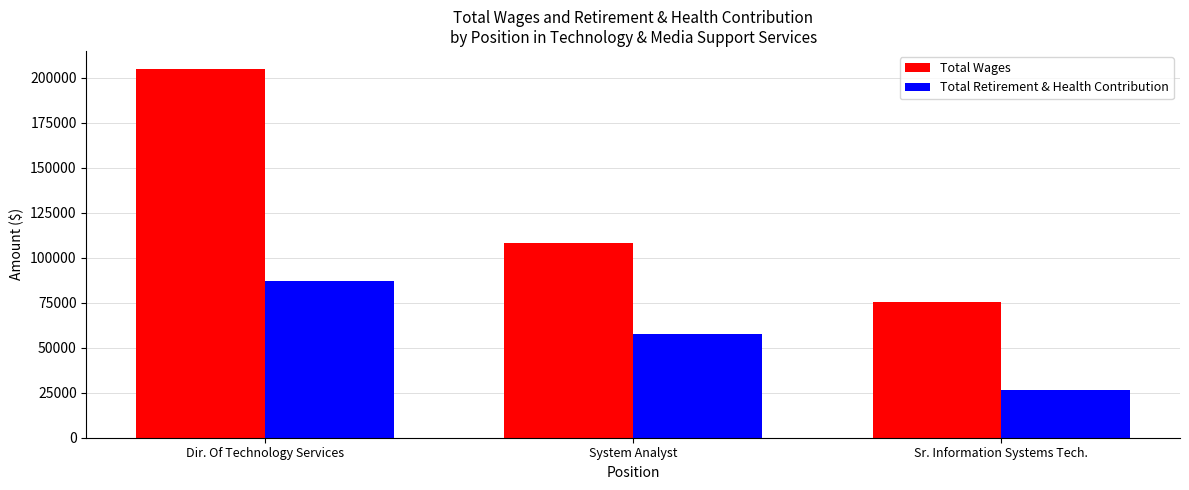

What are all the series names shown in the legend?

Total Wages, Total Retirement & Health Contribution